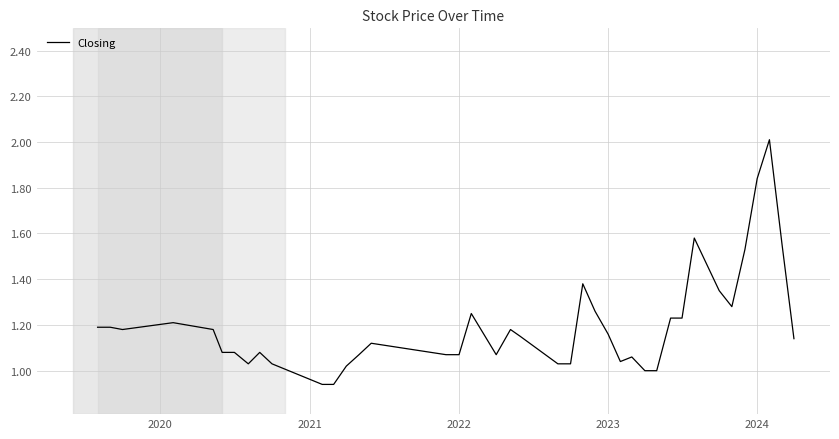

How many lines are shown in the chart?

1